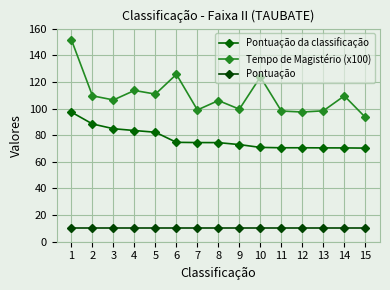

True or false: Pontuação da classificação has a value of 72.9 at 9.

True